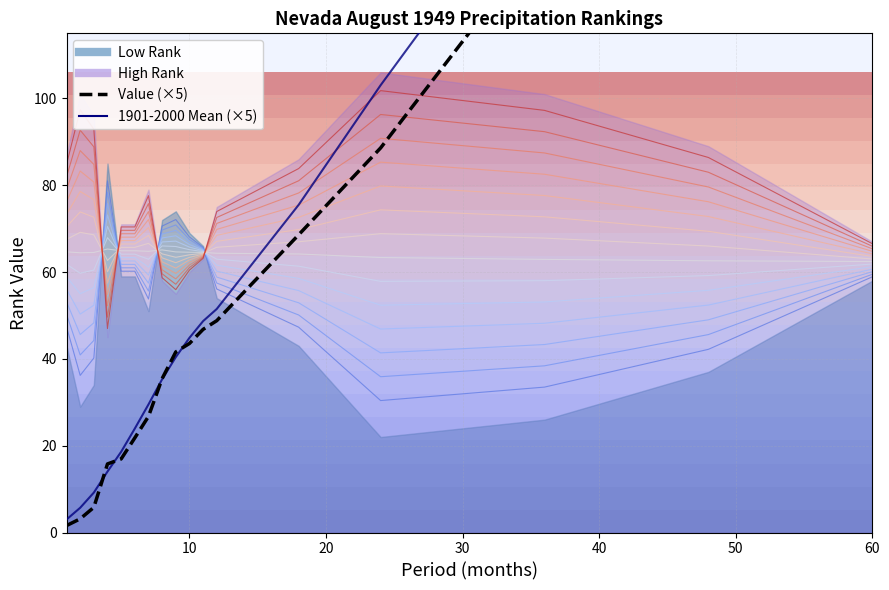

What is the difference between the second highest and minimum values in the 1901-2000 Mean (×5) series?

202.8